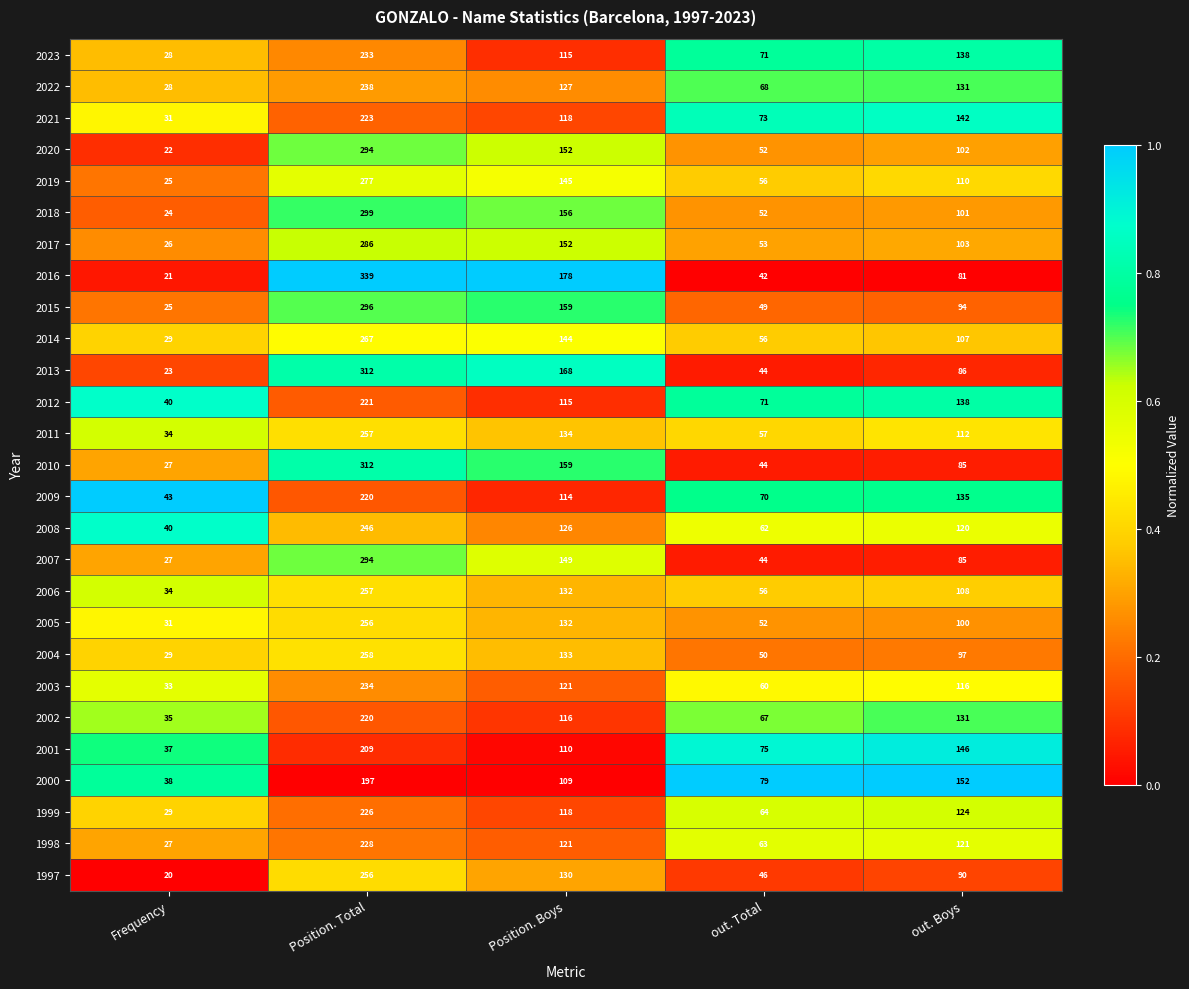

What is the greatest value displayed?

339